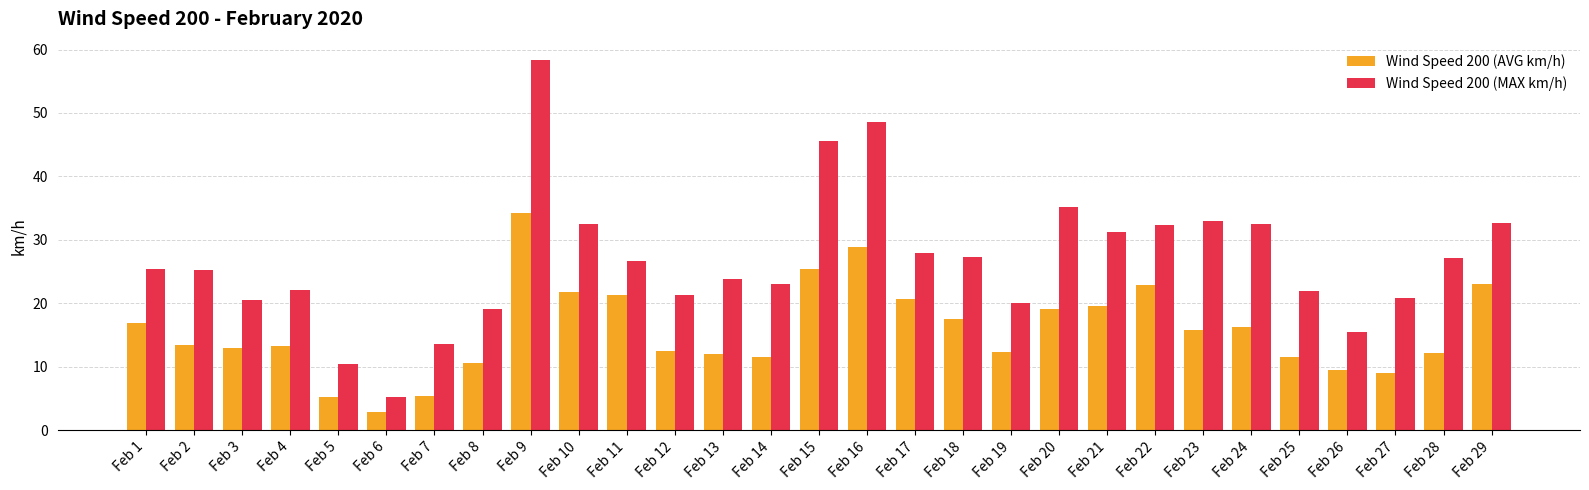

Is the value of Wind Speed 200 (AVG km/h) at Feb 25 greater than the value of Wind Speed 200 (MAX km/h) at Feb 15?

No